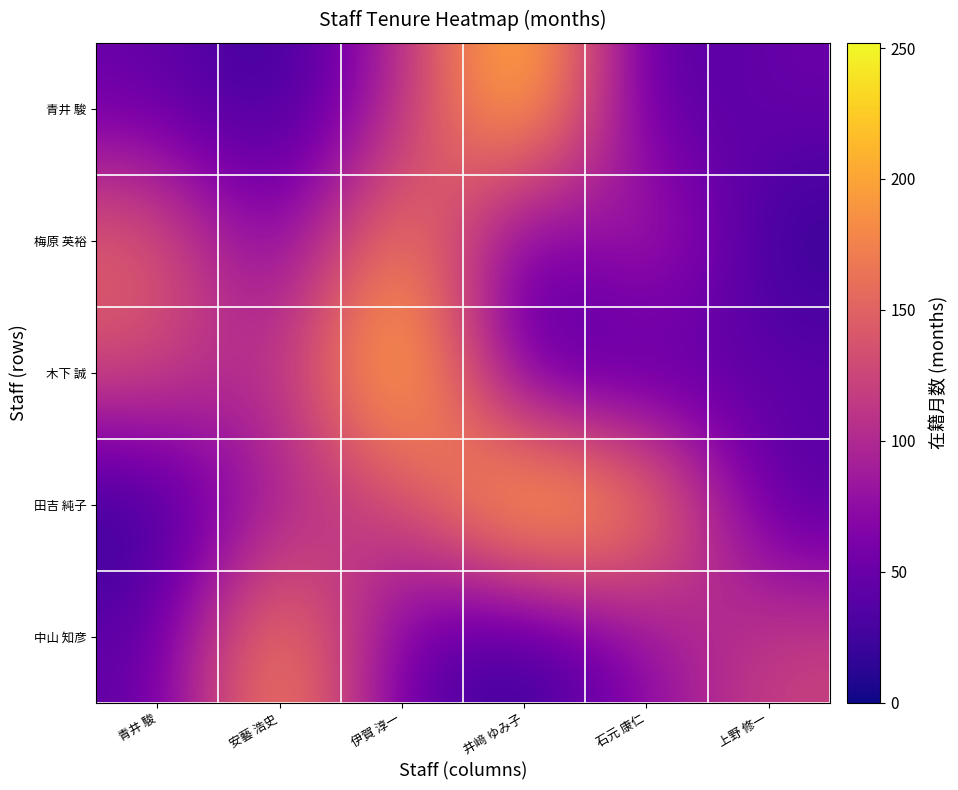

How many data points does each series have?

6